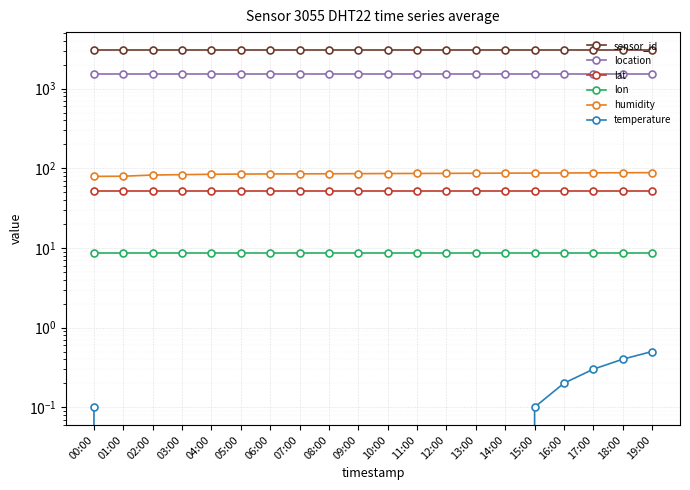

Is this an area chart (filled region under the line)?

No